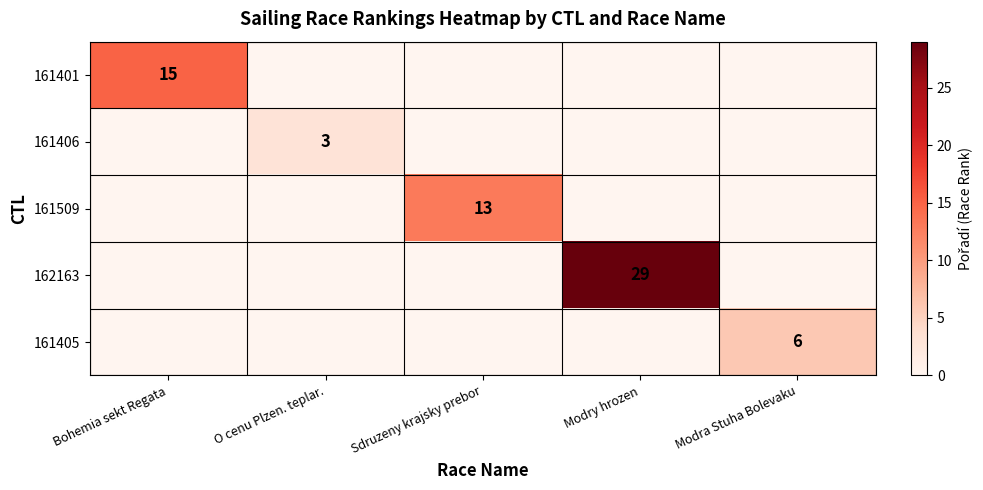

Is it true that 161405 equals -3 at Sdruzeny krajsky prebor?

False